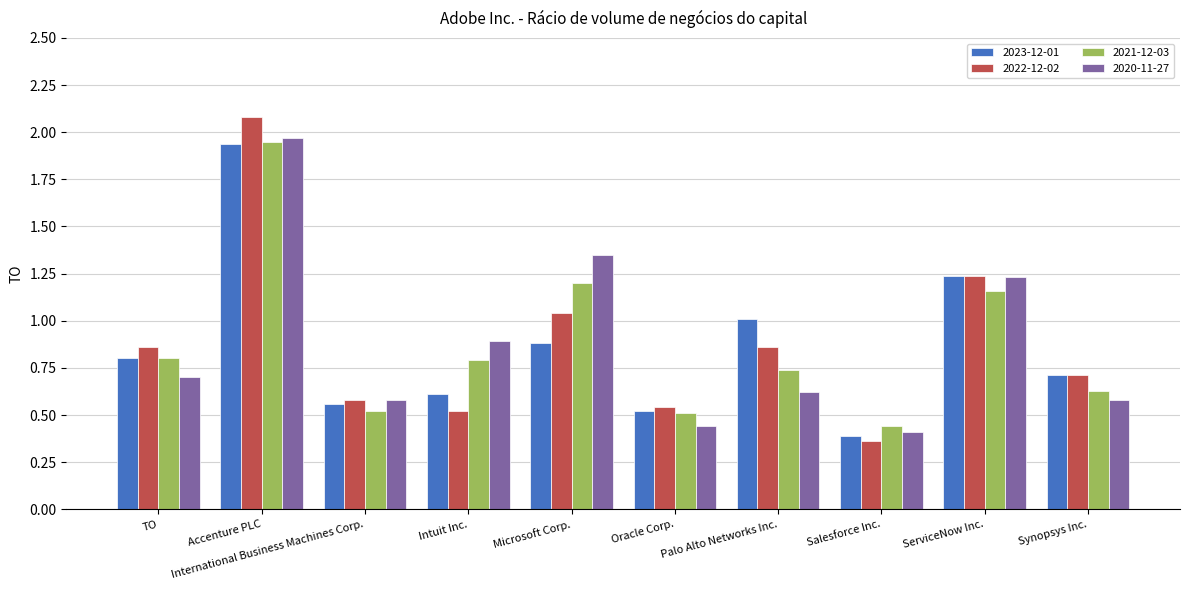

How many groups of bars are there?

10